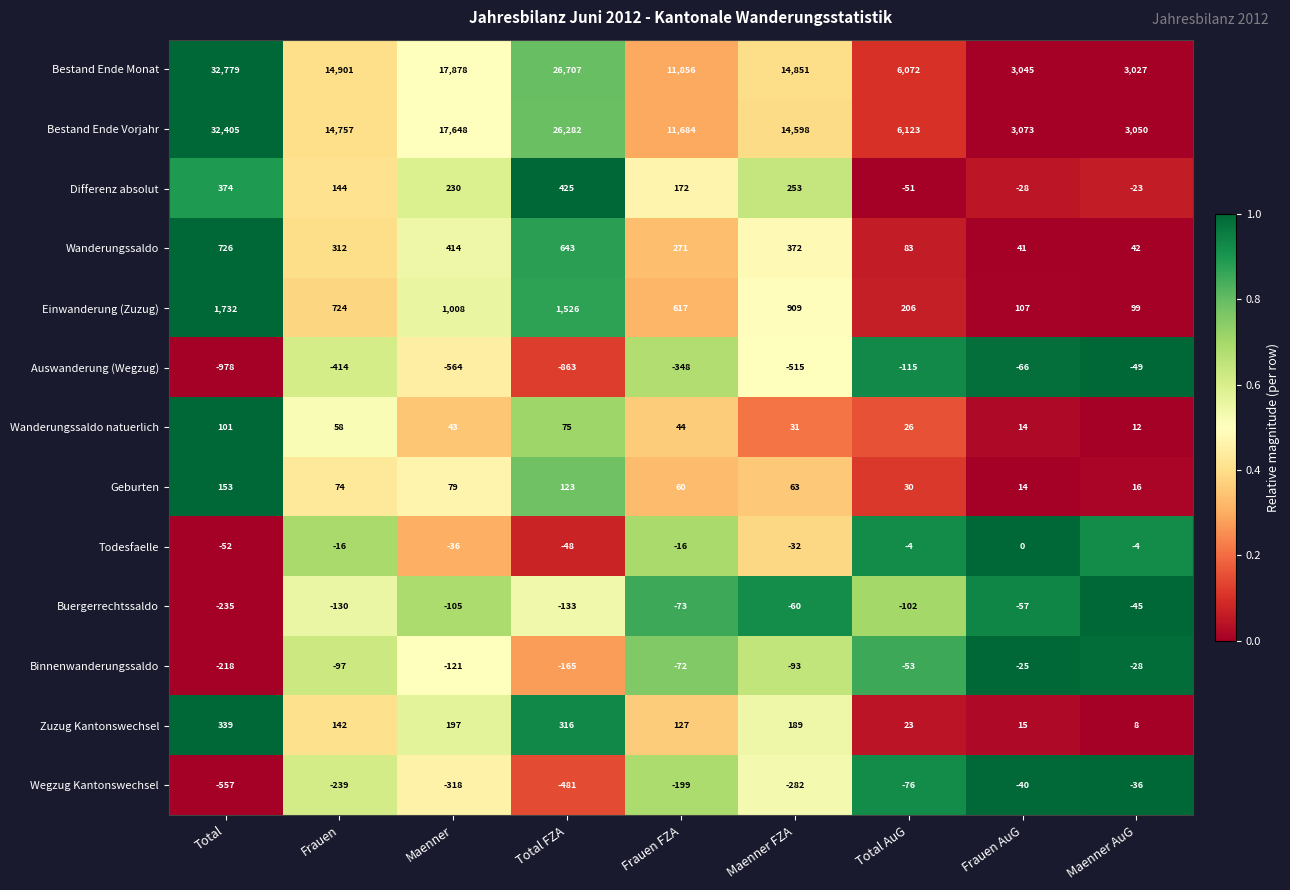

The Todesfaelle series shows -16 at Frauen. True or false?

True